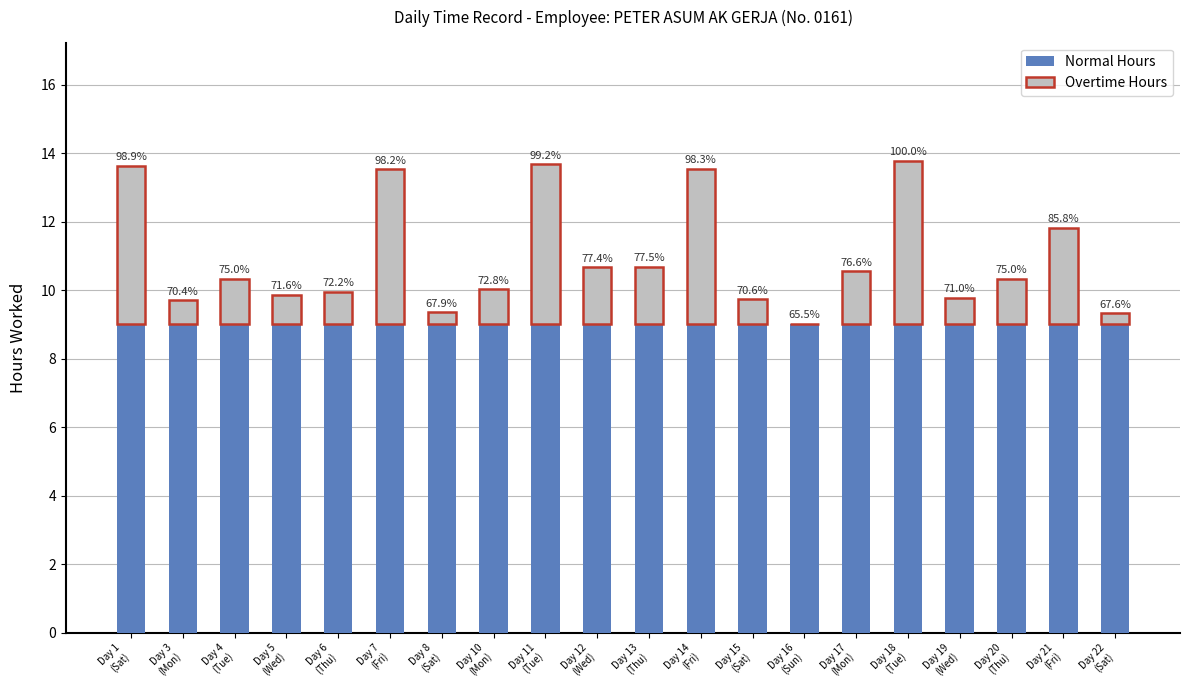

What are all the series names shown in the legend?

Normal Hours, Overtime Hours